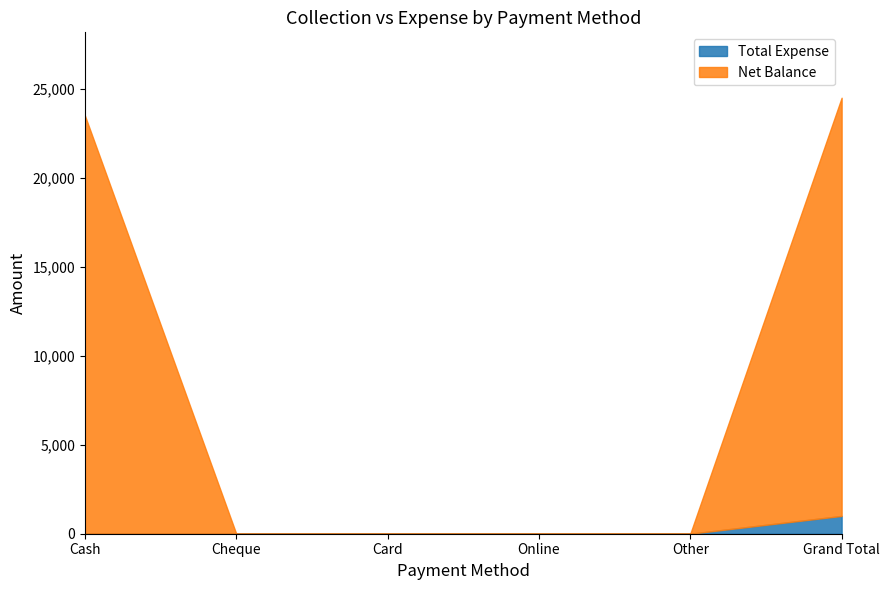

Rank the categories by Net Balance value from highest to lowest.

Cash, Grand Total, Cheque, Card, Online, Other